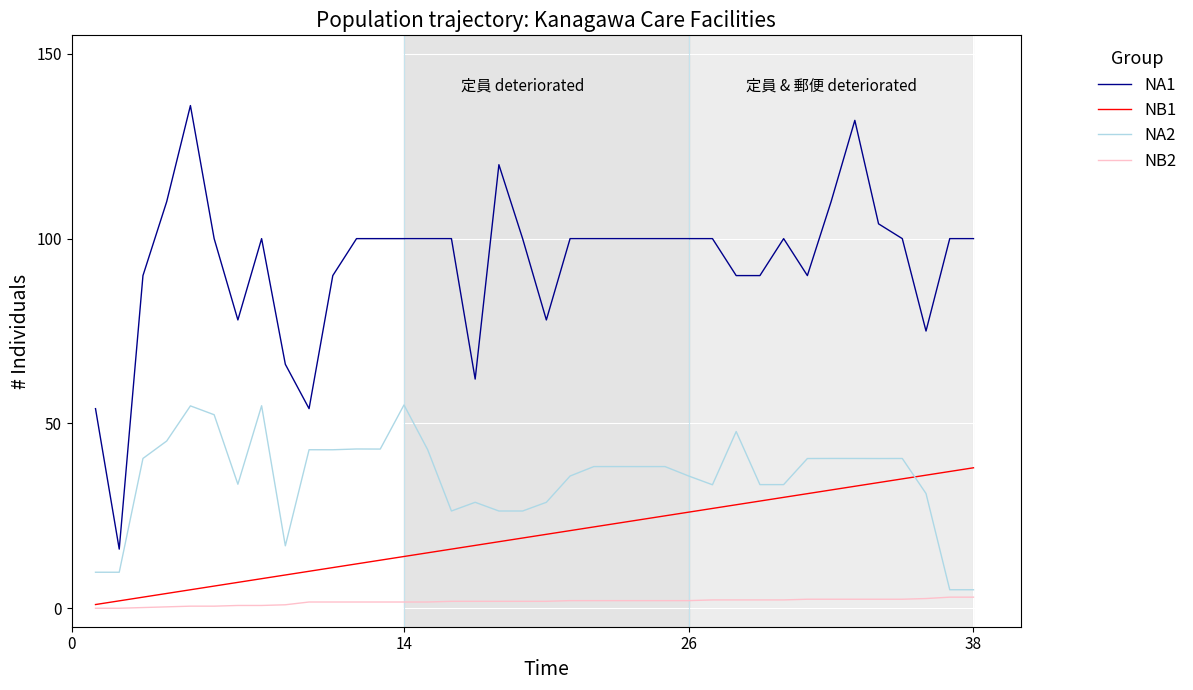

Rank the series by their maximum value, from lowest to highest.

NB2, NB1, NA2, NA1